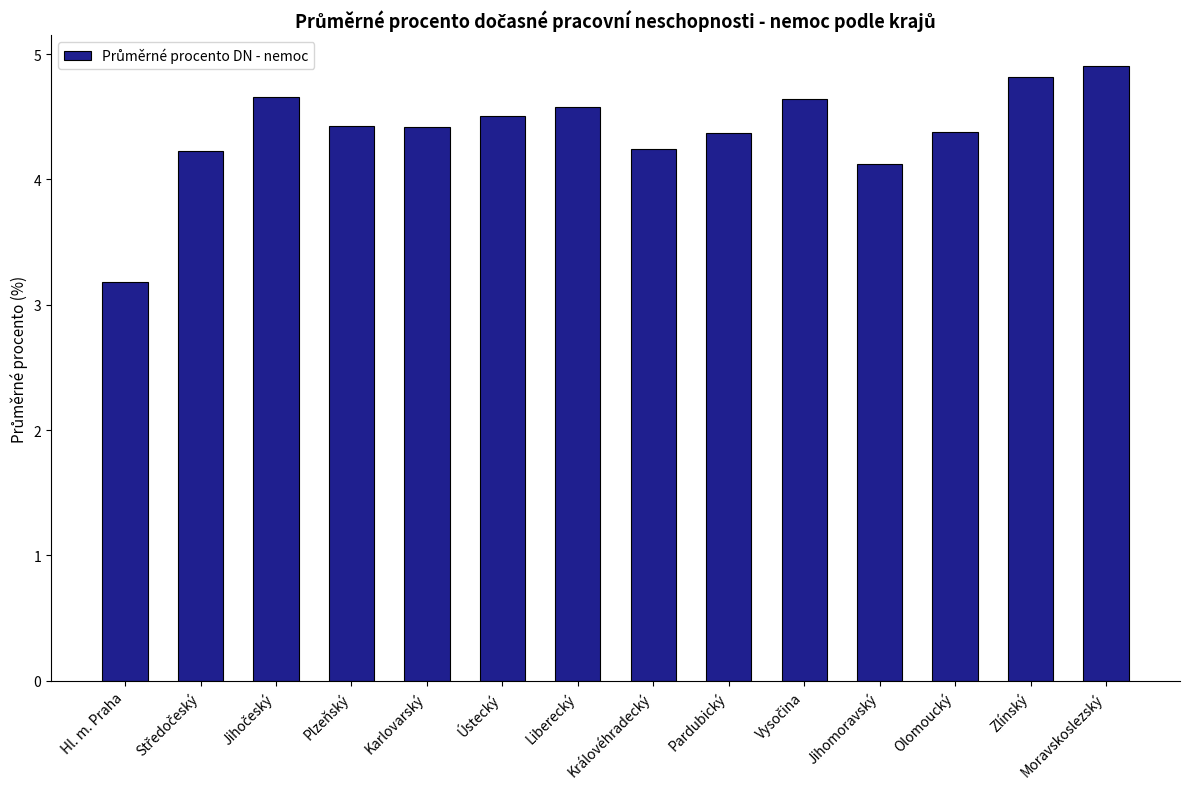

How many data points does each series have?

14